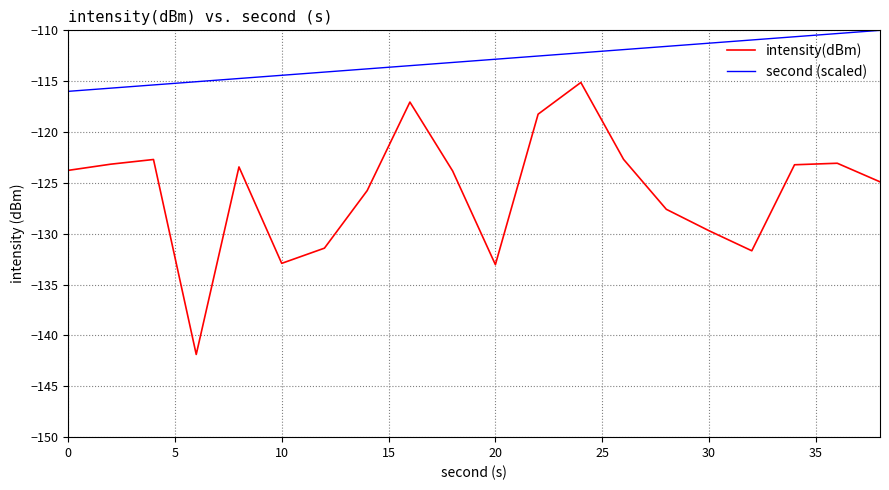

Rank the series by their maximum value, from lowest to highest.

intensity(dBm), second (scaled)